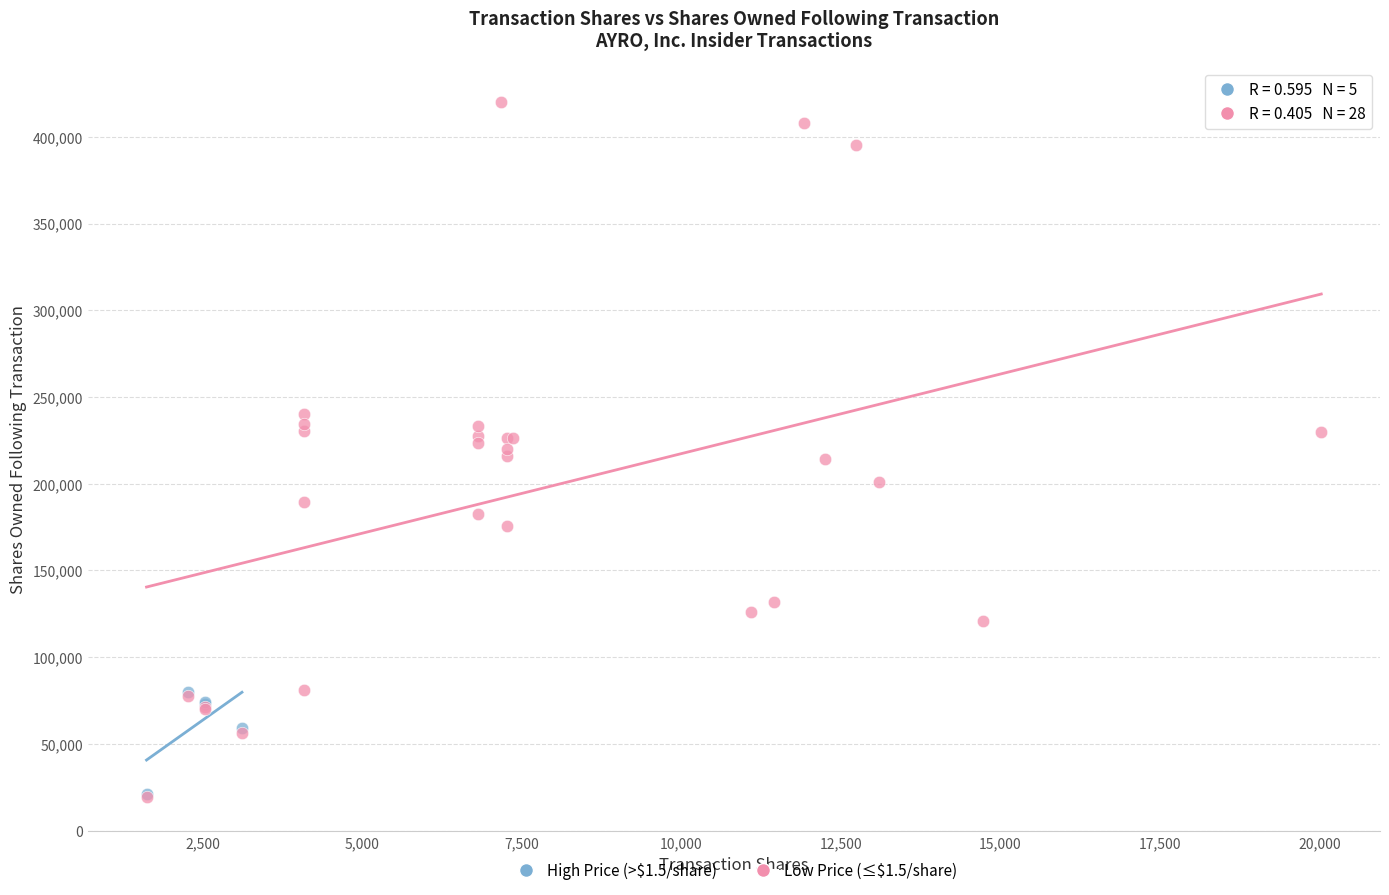

Which series has the largest Y range (max minus min)?

Low Price (≤$1.5/share)